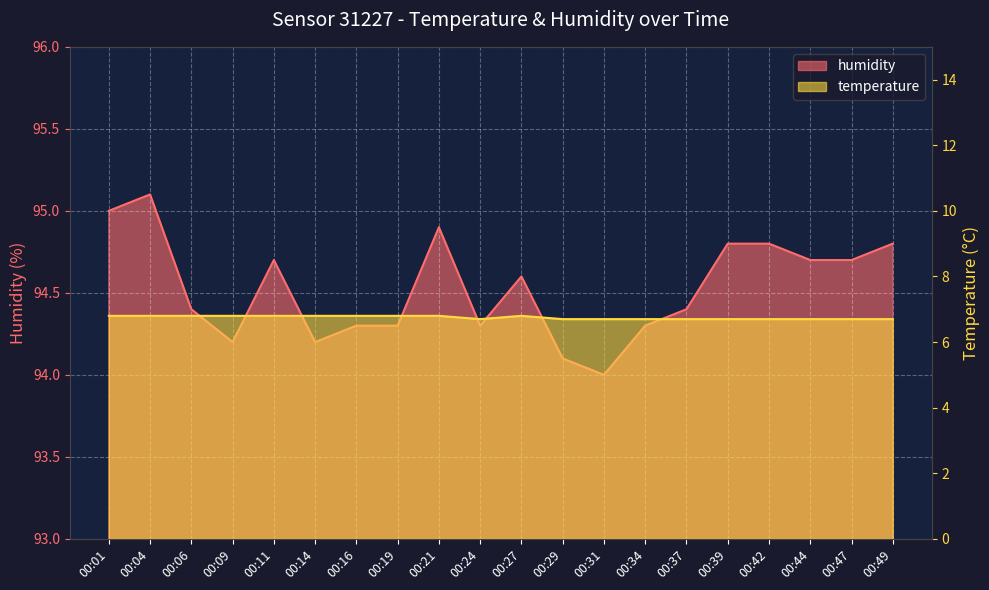

Count the temperature values in the range 6 to 7.

20